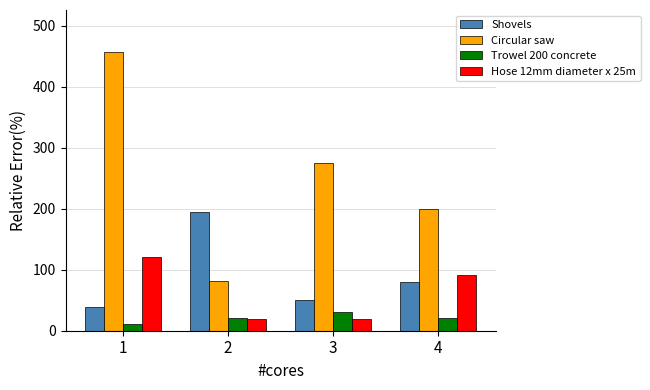

What is the maximum value shown in the chart?

457.0